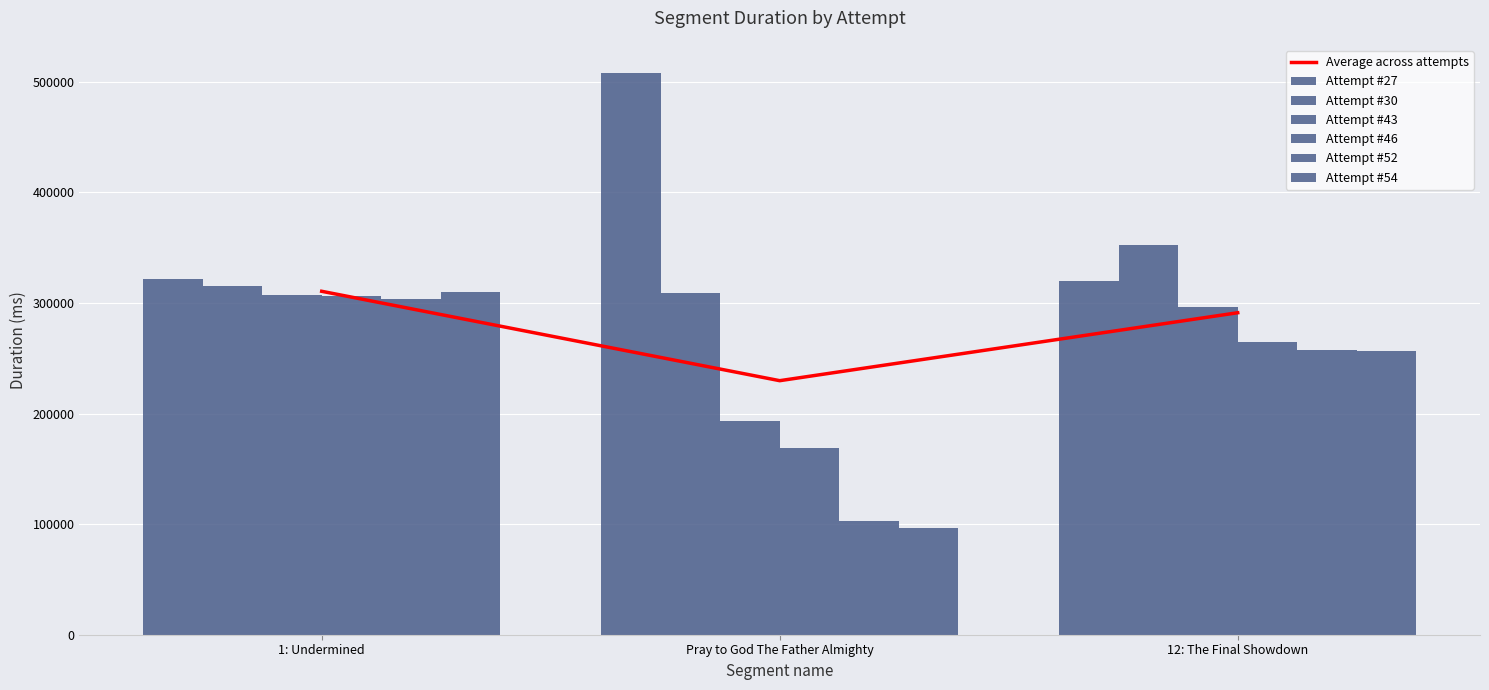

At which category does the chart reach its peak across all series?

Pray to God The Father Almighty